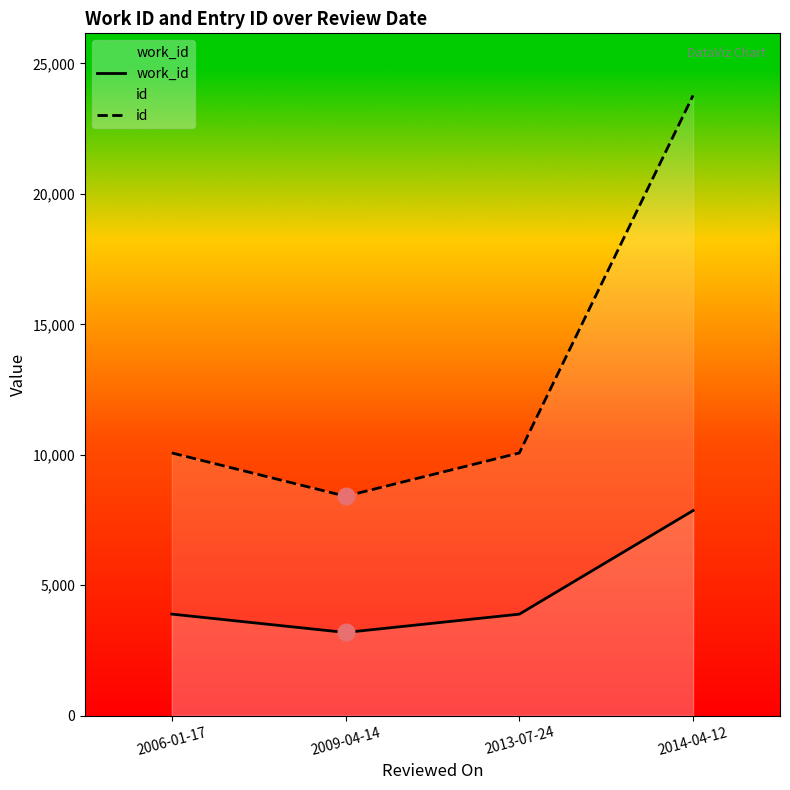

What are all the series names shown in the legend?

work_id, id